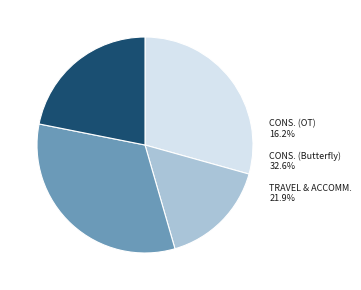

How many slices are in this pie chart?

4